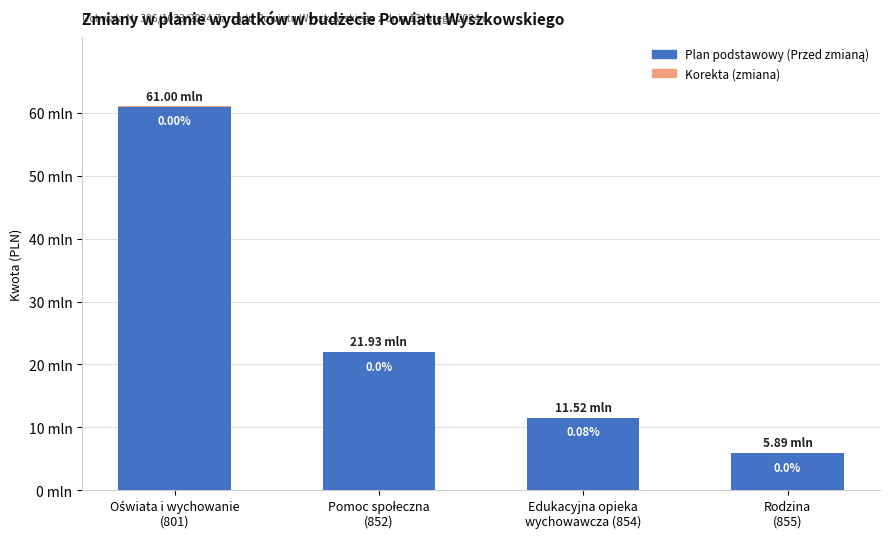

The Zmiana (korekta) series shows 0.0 at Rodzina
(855). True or false?

True